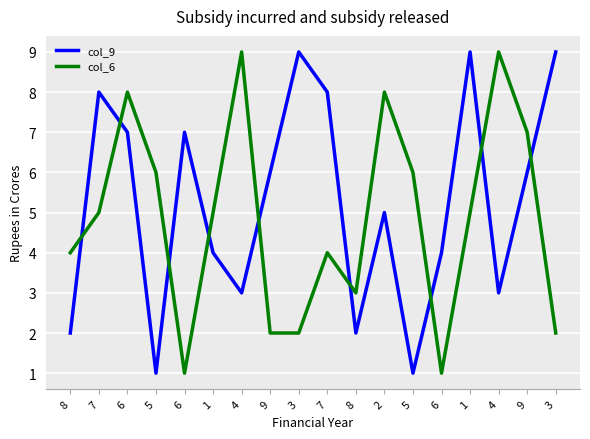

Which has a higher value, 8 or 2?

2